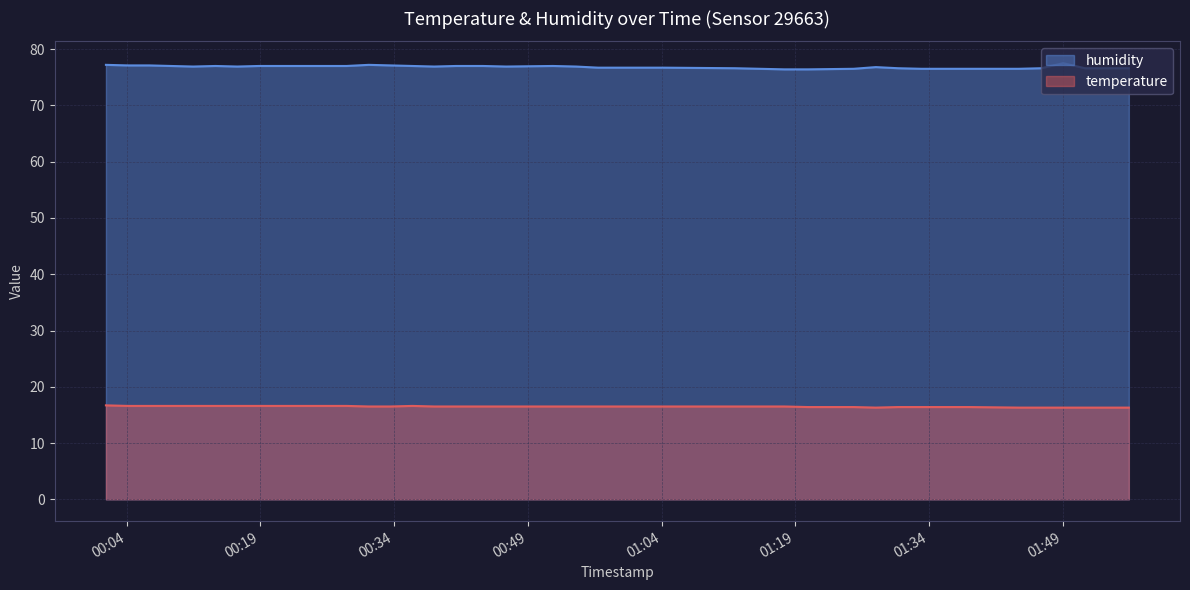

Which series changed the most between 2022-10-16T01:17:47 and 2022-10-16T01:28:02?

humidity